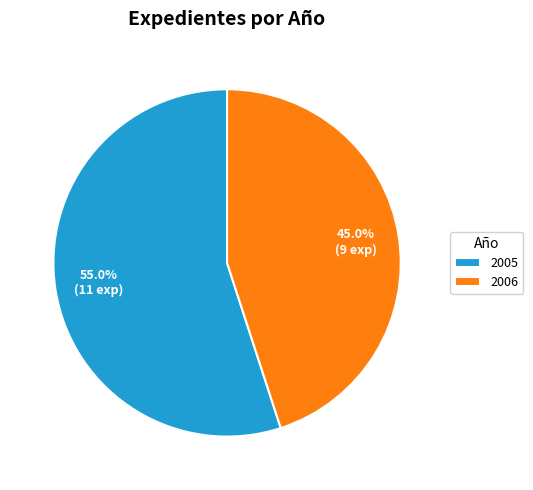

What percentage is the 2005 slice, to the nearest percent?

55%